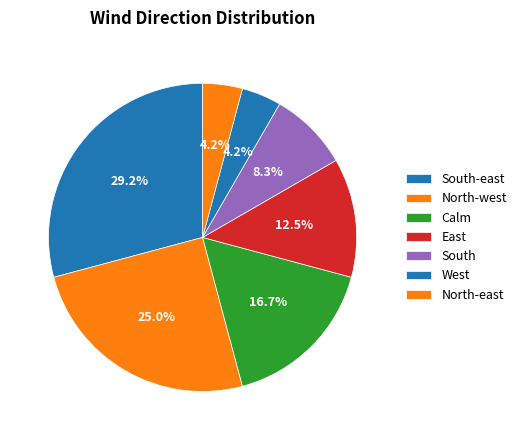

What is the total percentage of North-west and South?

33.3%